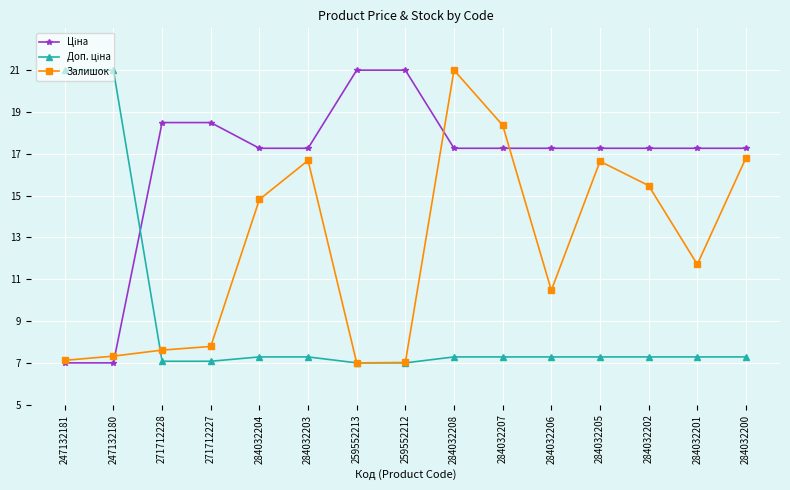

What is the minimum value shown in the chart?

7.0